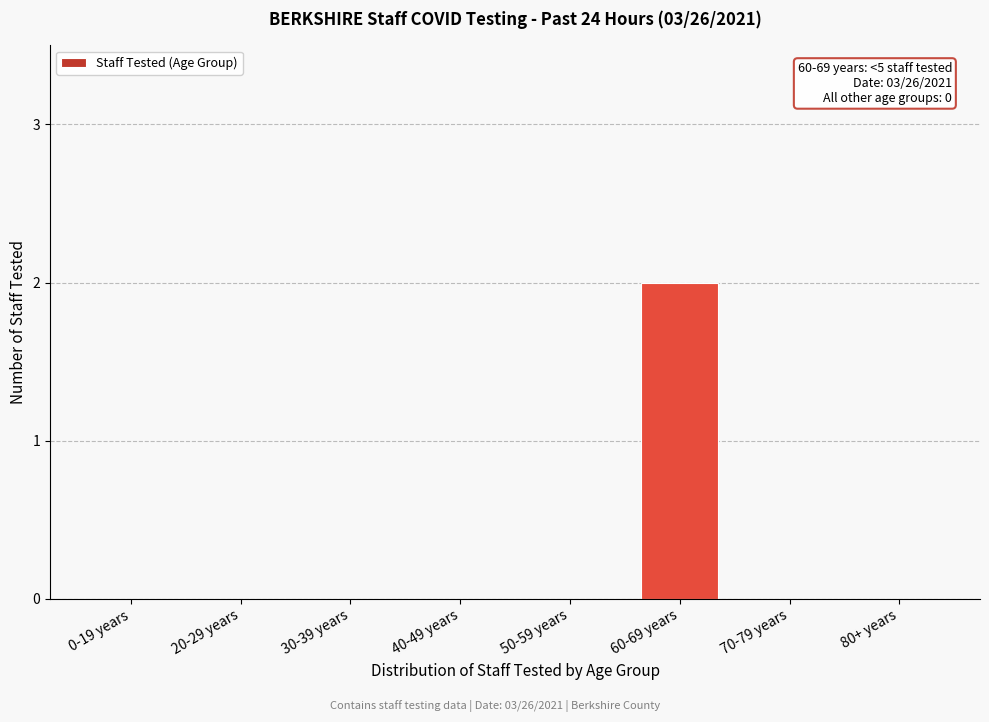

Reading right to left, transcribe all the data shown in this chart.

80+ years=0	70-79 years=0	60-69 years=2	50-59 years=0	40-49 years=0	30-39 years=0	20-29 years=0	0-19 years=0